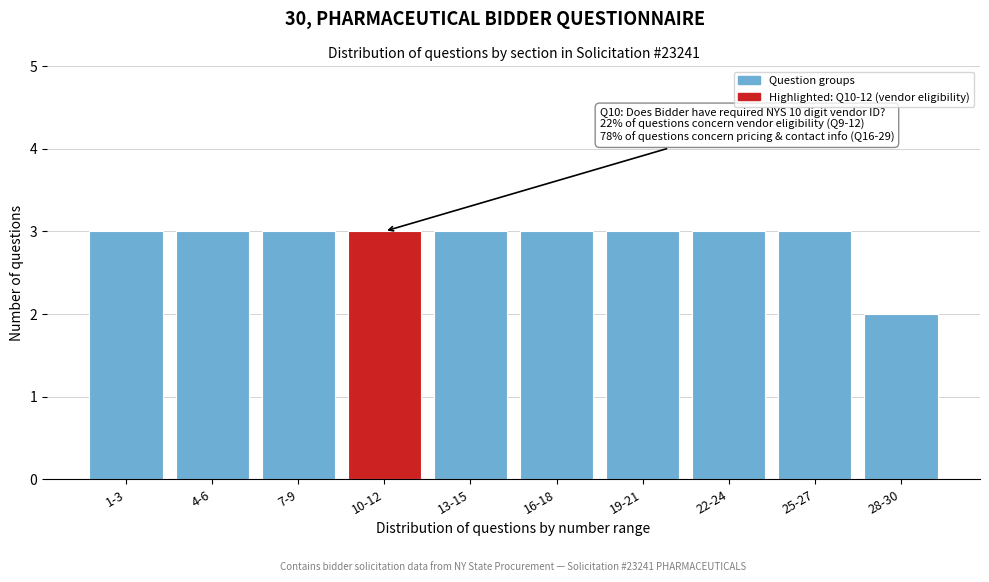

Reading right to left, list all the values displayed in this chart.

2	3	3	3	3	3	3	3	3	3